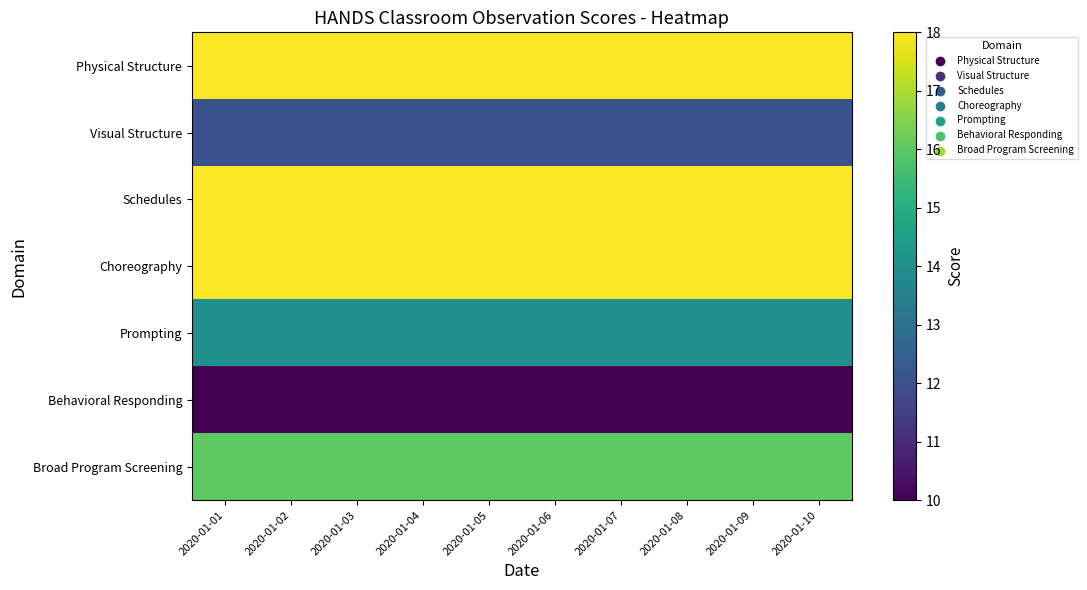

Reading right to left, extract all data points from this chart.

Physical Structure: 2020-01-10=18	2020-01-09=18	2020-01-08=18	2020-01-07=18	2020-01-06=18	2020-01-05=18	2020-01-04=18	2020-01-03=18	2020-01-02=18	2020-01-01=18
Visual Structure: 2020-01-10=12	2020-01-09=12	2020-01-08=12	2020-01-07=12	2020-01-06=12	2020-01-05=12	2020-01-04=12	2020-01-03=12	2020-01-02=12	2020-01-01=12
Schedules: 2020-01-10=18	2020-01-09=18	2020-01-08=18	2020-01-07=18	2020-01-06=18	2020-01-05=18	2020-01-04=18	2020-01-03=18	2020-01-02=18	2020-01-01=18
Choreography: 2020-01-10=18	2020-01-09=18	2020-01-08=18	2020-01-07=18	2020-01-06=18	2020-01-05=18	2020-01-04=18	2020-01-03=18	2020-01-02=18	2020-01-01=18
Prompting: 2020-01-10=14	2020-01-09=14	2020-01-08=14	2020-01-07=14	2020-01-06=14	2020-01-05=14	2020-01-04=14	2020-01-03=14	2020-01-02=14	2020-01-01=14
Behavioral Responding: 2020-01-10=10	2020-01-09=10	2020-01-08=10	2020-01-07=10	2020-01-06=10	2020-01-05=10	2020-01-04=10	2020-01-03=10	2020-01-02=10	2020-01-01=10
Broad Program Screening: 2020-01-10=16	2020-01-09=16	2020-01-08=16	2020-01-07=16	2020-01-06=16	2020-01-05=16	2020-01-04=16	2020-01-03=16	2020-01-02=16	2020-01-01=16